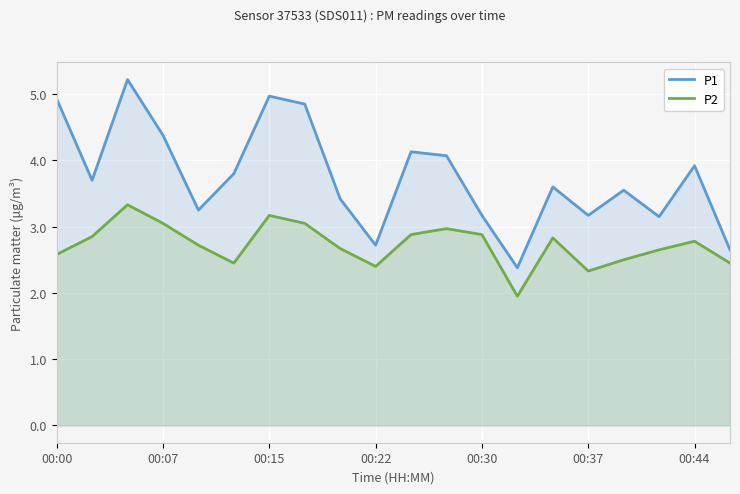

Reading left to right, extract all data points from this chart.

P1: 4.9	3.7	5.2	4.4	3.2	3.8	5.0	4.8	3.4	2.7	4.1	4.1	3.2	2.4	3.6	3.2	3.5	3.1	3.9	2.6
P2: 2.6	2.9	3.3	3.0	2.7	2.5	3.2	3.0	2.7	2.4	2.9	3.0	2.9	1.9	2.8	2.3	2.5	2.6	2.8	2.5